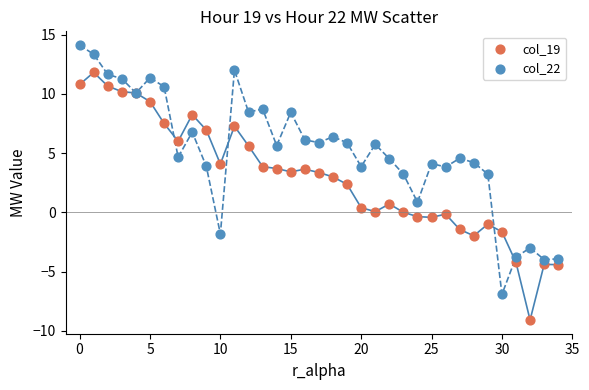

What are all the series names shown in the legend?

col_19, col_22